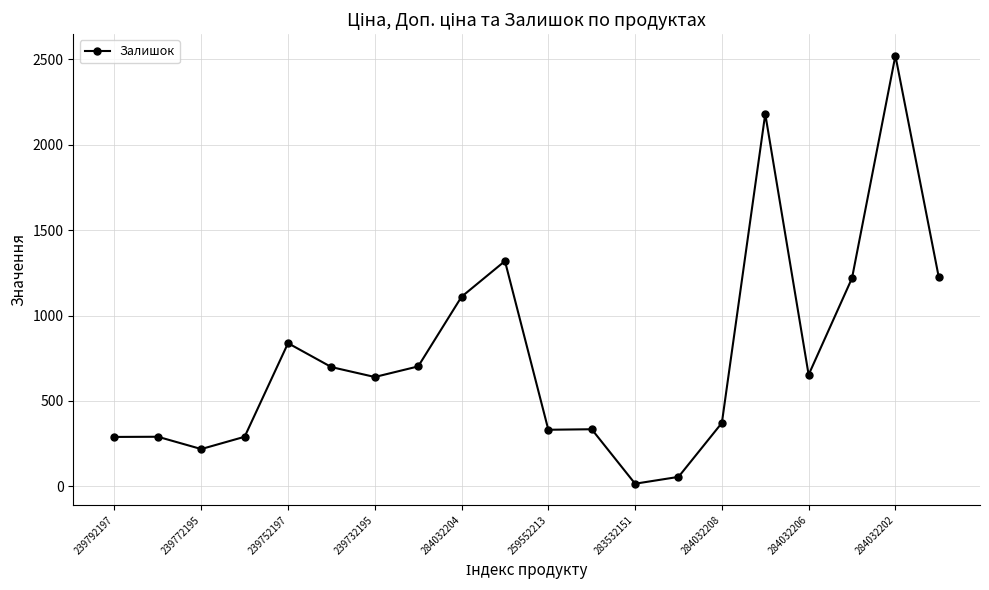

What is the smallest value displayed?

15